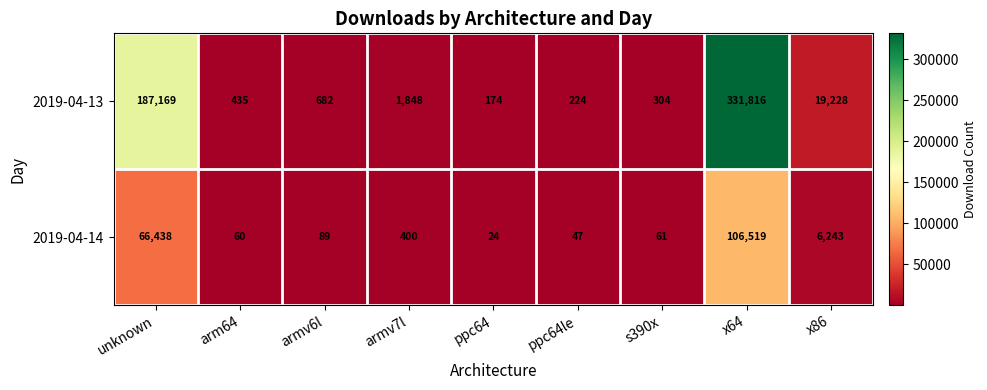

Which category has the lowest value across all series?

ppc64